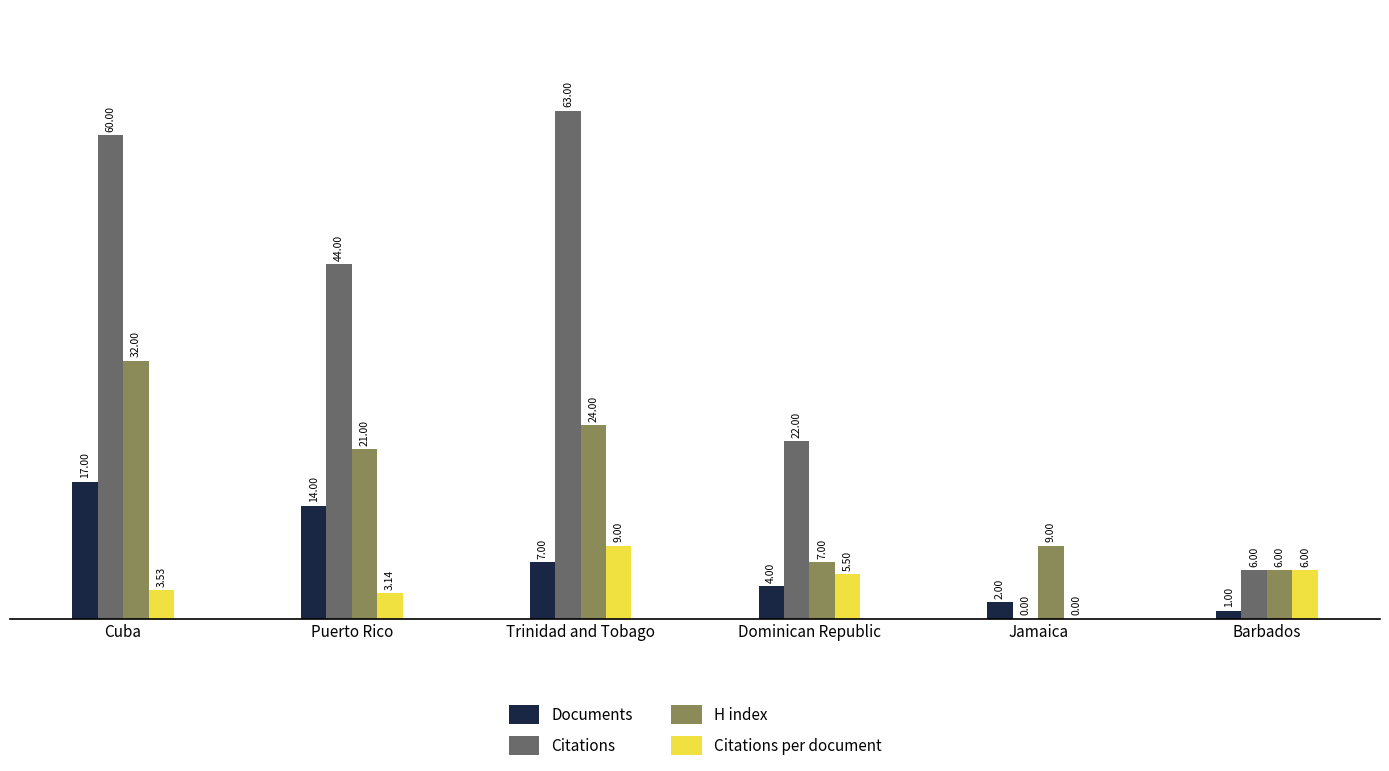

How many series are shown in this chart?

4